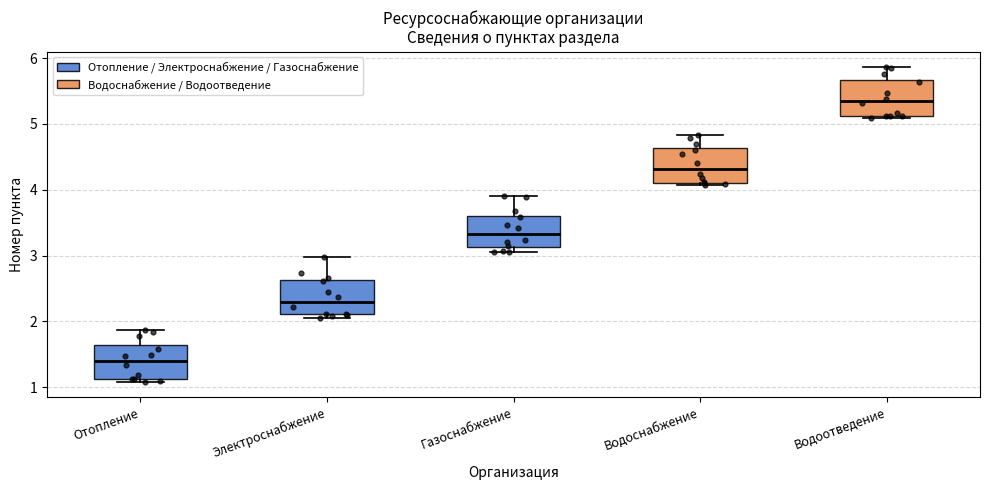

Where does the upper whisker of the box for Отопление end on the y-axis? The values are not printed on the chart, so give them approximately, as read against the axis.

1.9